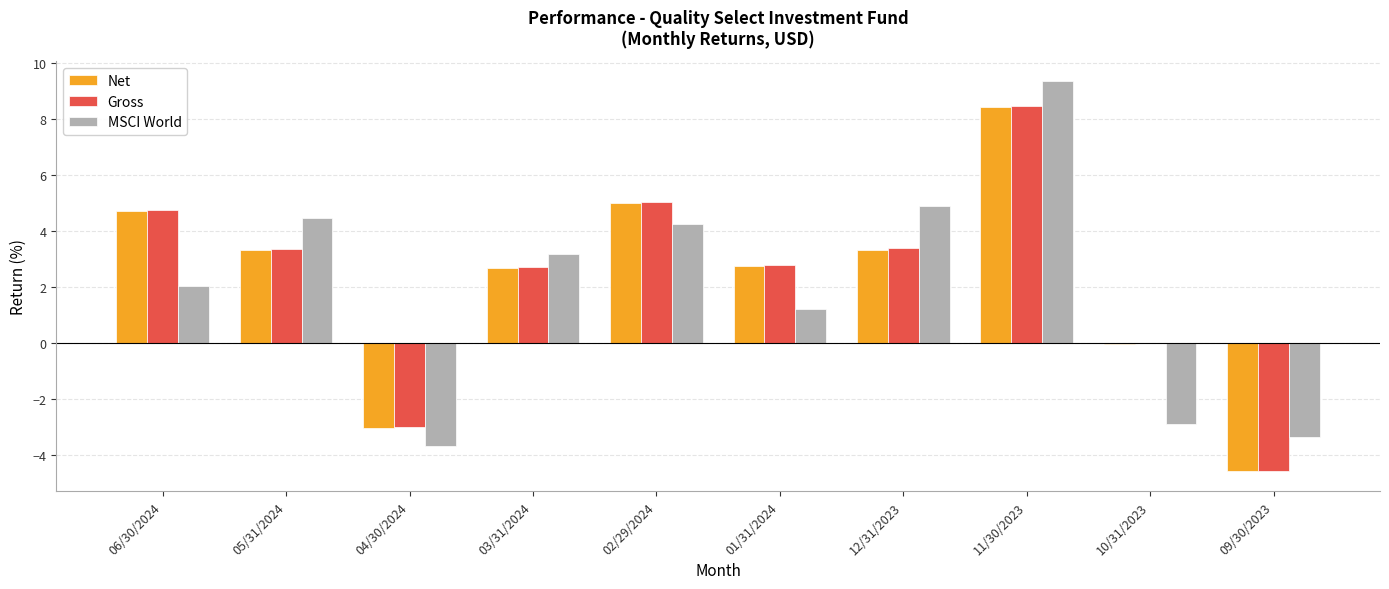

What is the sum of all Gross values?

23.0